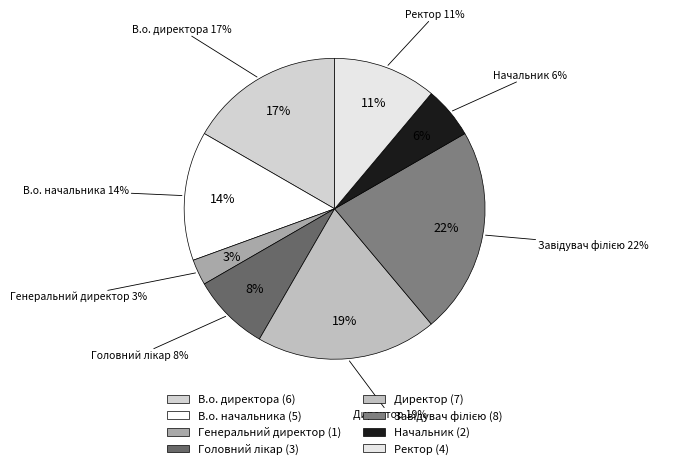

To the nearest percent, what is the difference between the В.о. директора and Начальник slice percentages?

11%